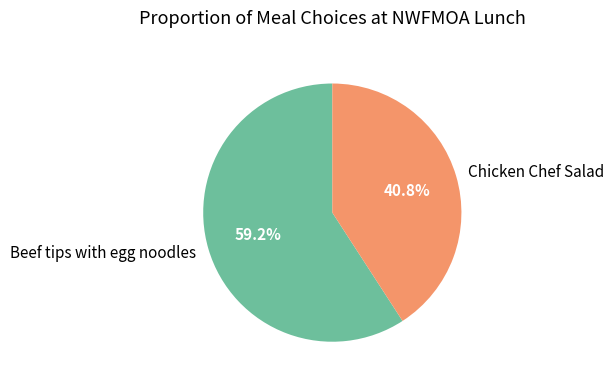

Between Beef tips with egg noodles and Chicken Chef Salad, which is larger?

Beef tips with egg noodles